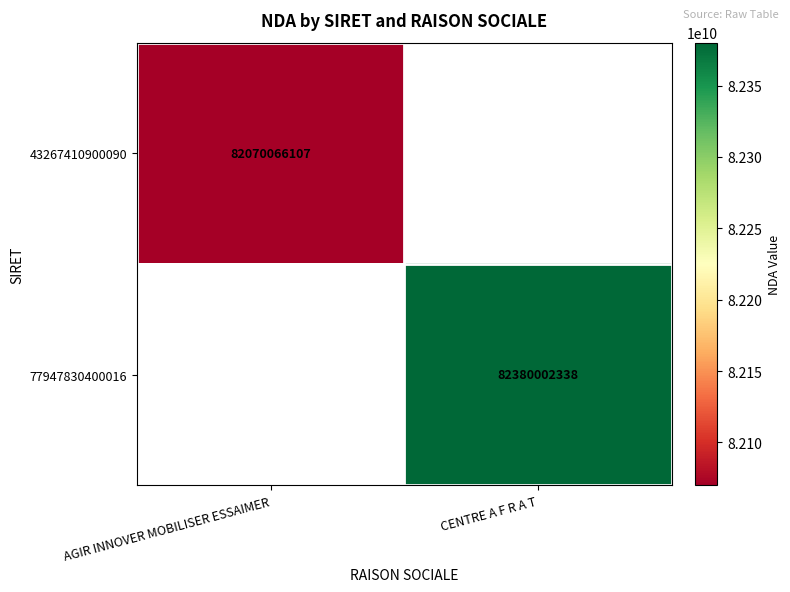

Is the value of 43267410900090 at AGIR INNOVER MOBILISER ESSAIMER greater than the value of 77947830400016 at CENTRE A F R A T?

No